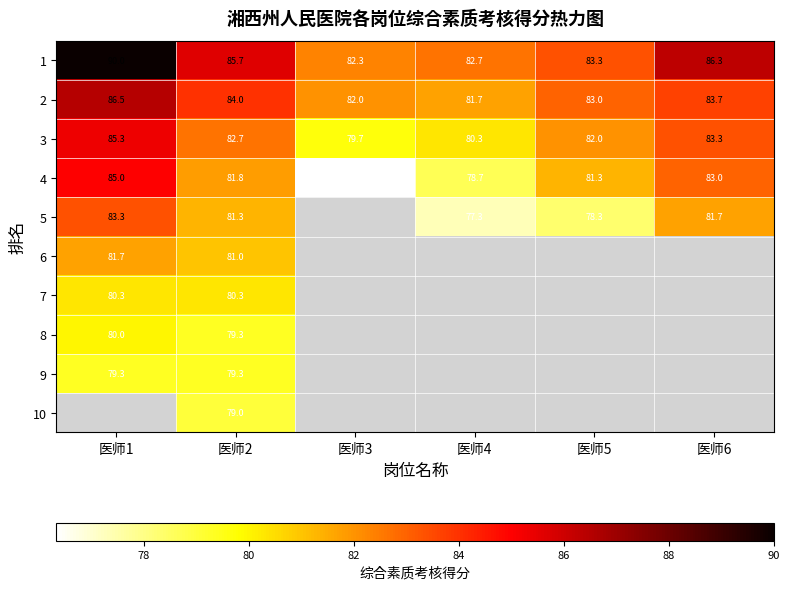

How many distinct data groups are displayed?

10